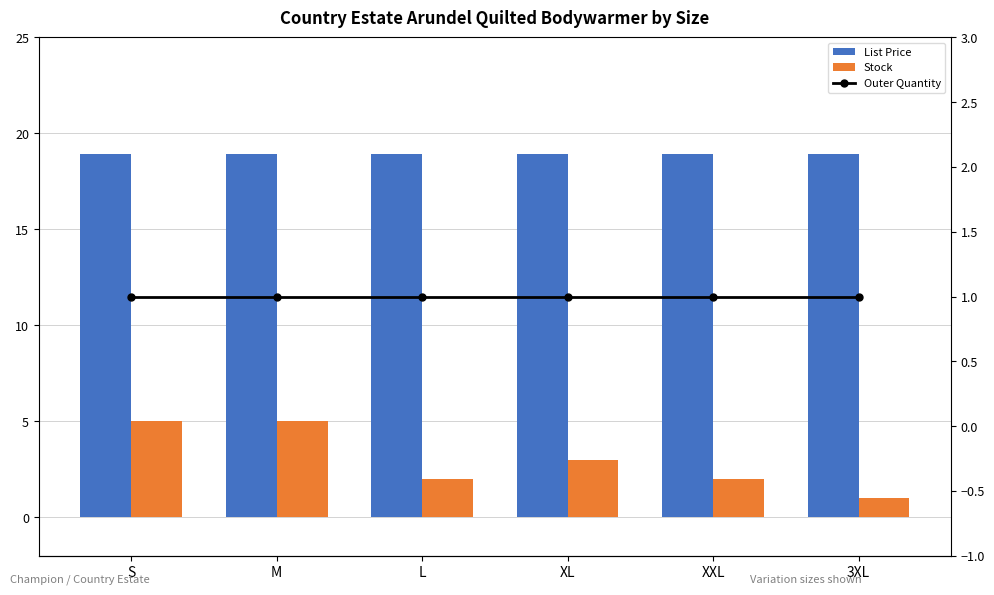

List the labels in order of Outer Quantity value, largest first.

S, M, L, XL, XXL, 3XL